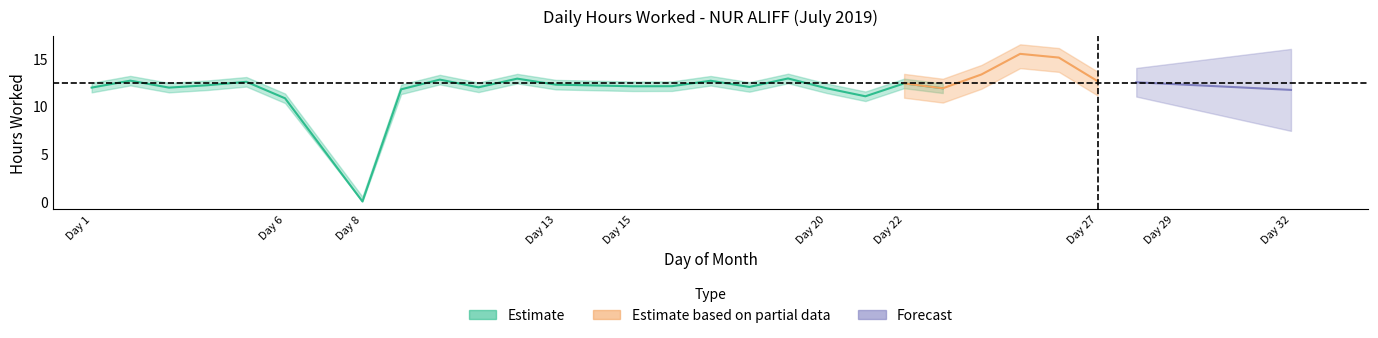

At how many categories does at least one series exceed 3?

24